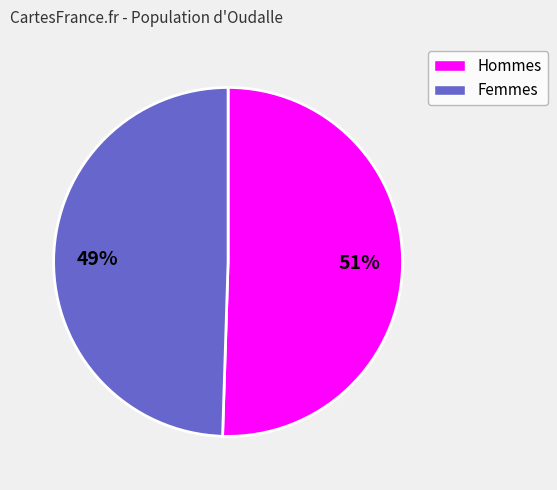

Count the number of slices in the pie.

2